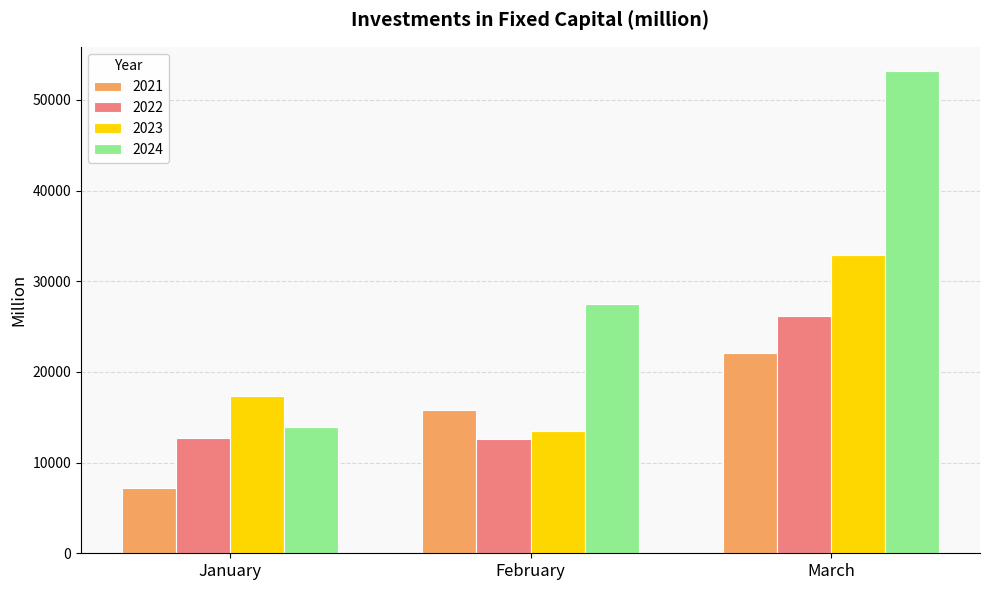

Which series has the widest spread of values?

2024